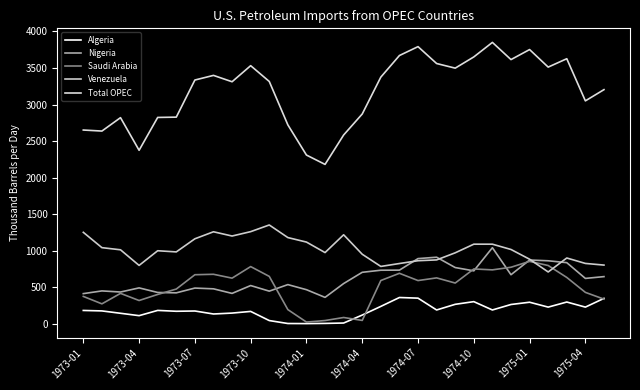

Rank the series by their maximum value, from highest to lowest.

Total OPEC, Venezuela, Nigeria, Saudi Arabia, Algeria